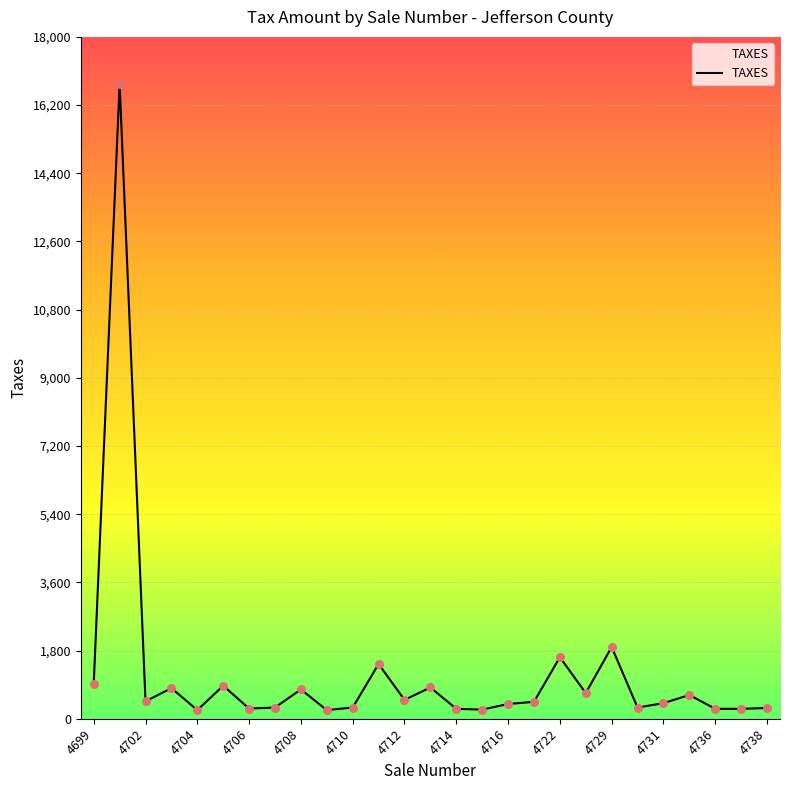

What is the difference between the maximum and minimum values?

16533.5